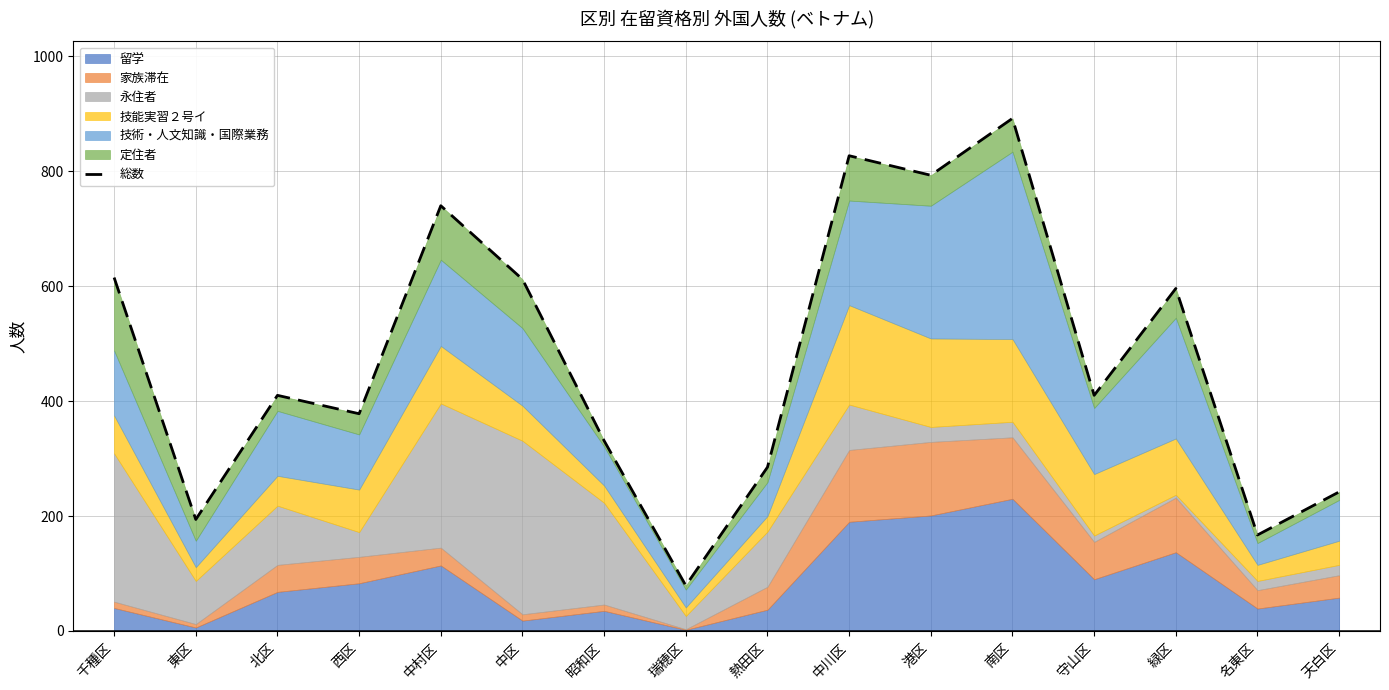

What is the sum of all values?

7571